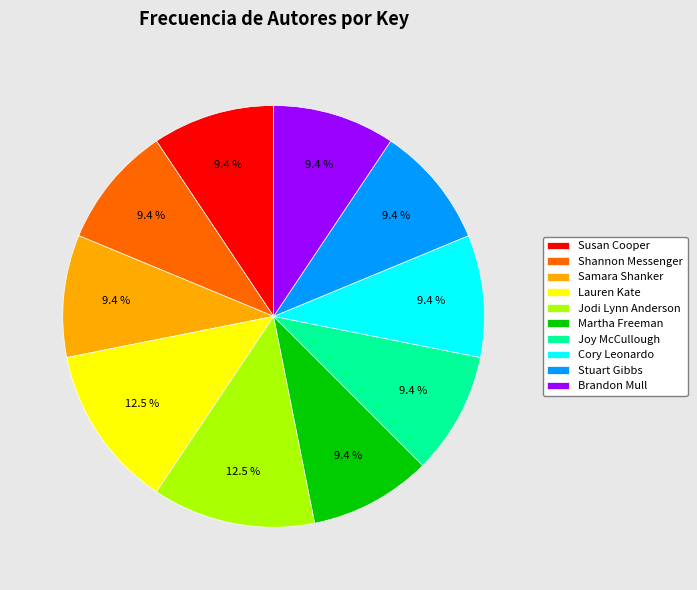

What portion of the pie excludes Susan Cooper?

90.6%